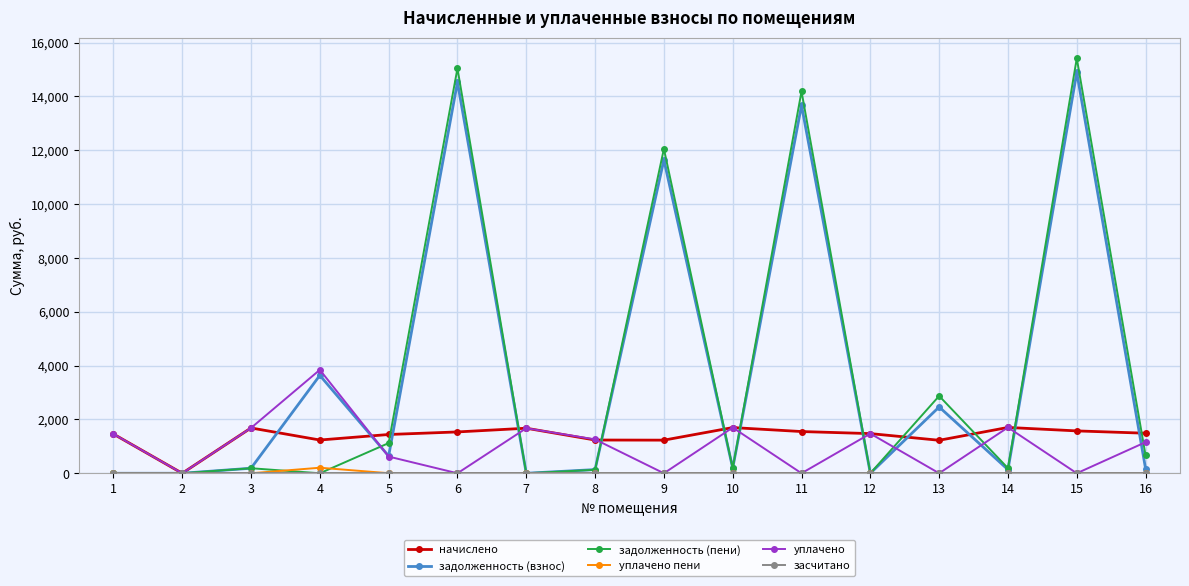

What is the difference between the second highest and second lowest values in the начислено series?

472.2